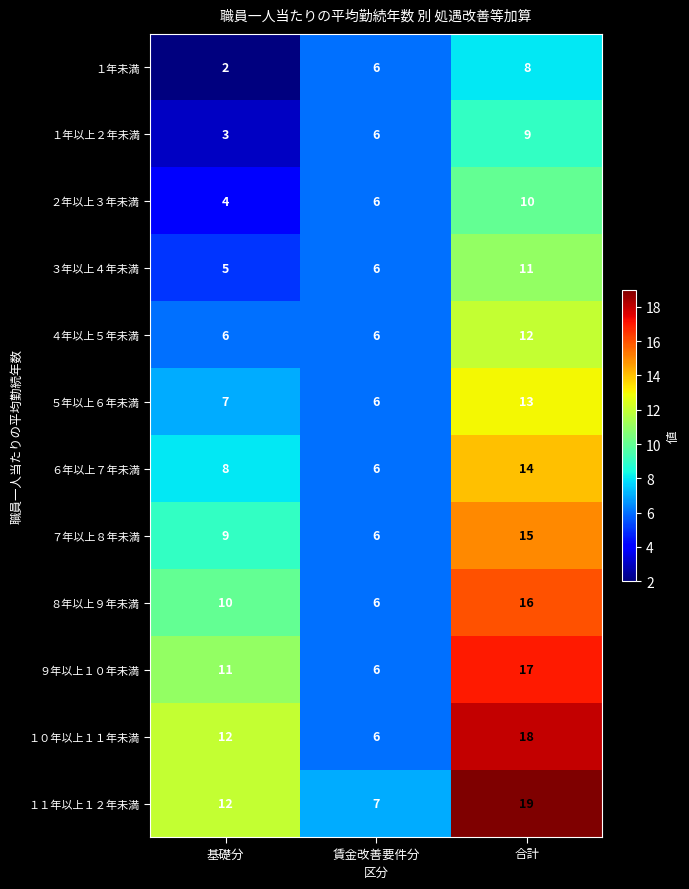

What is the greatest value displayed?

19